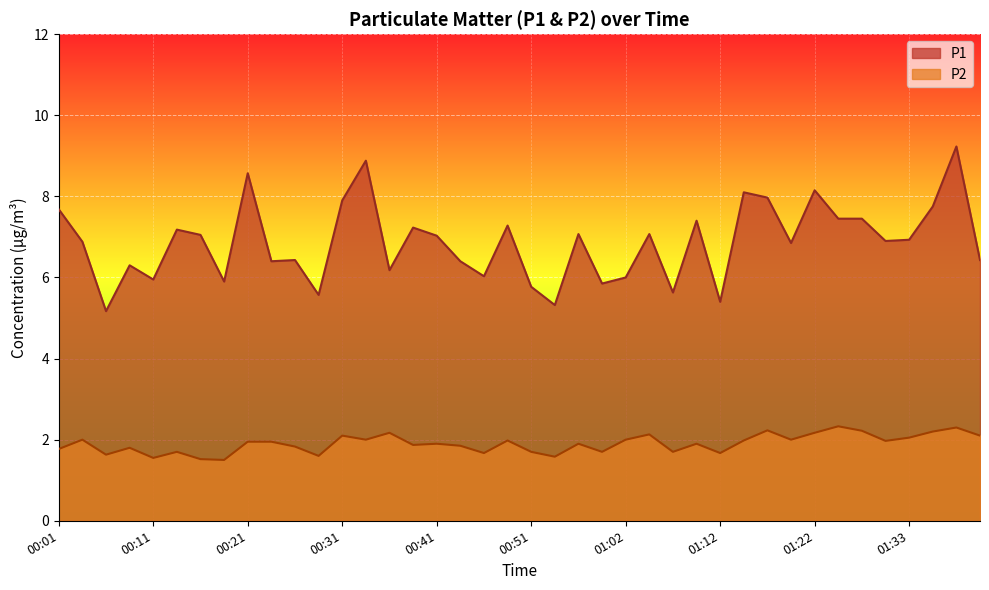

True or false: P2 has a value of 2.8 at 01:41.

False